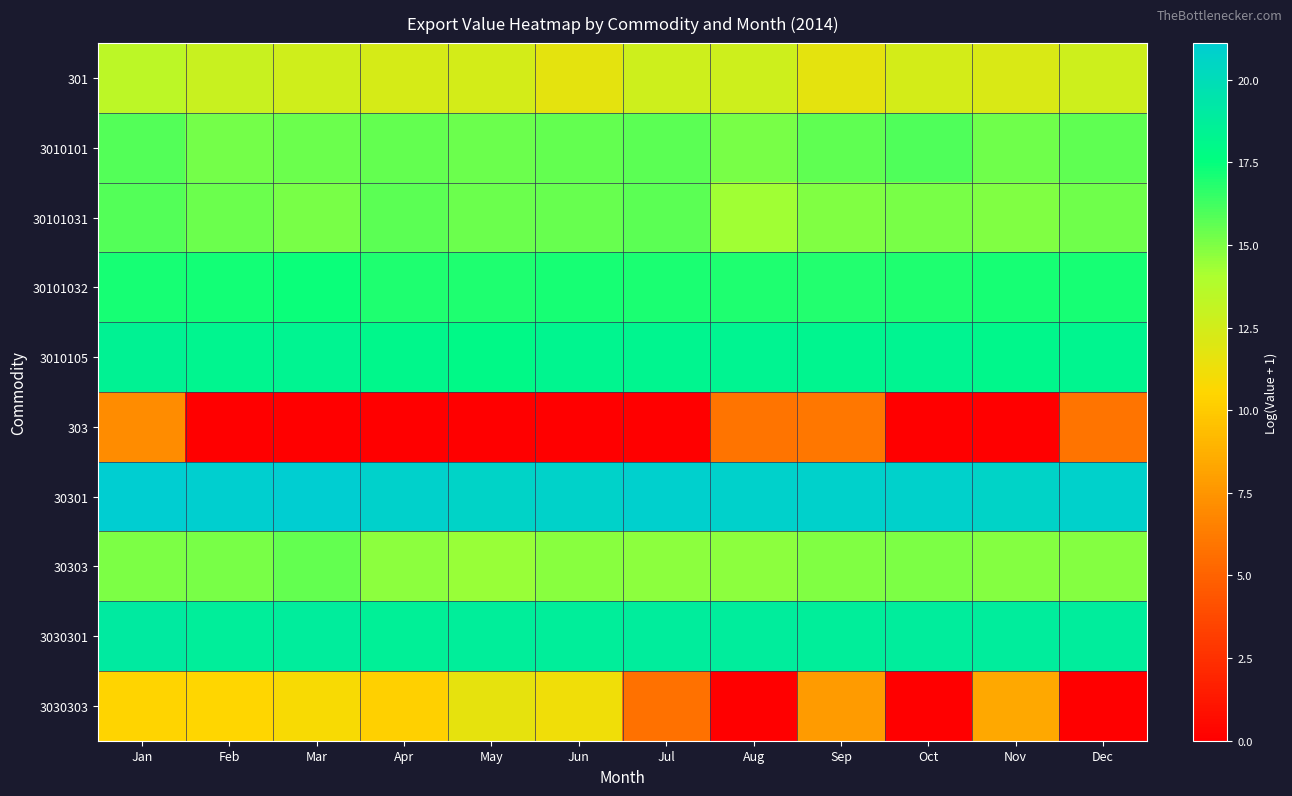

What is the total value across all series at Mar?

145.1